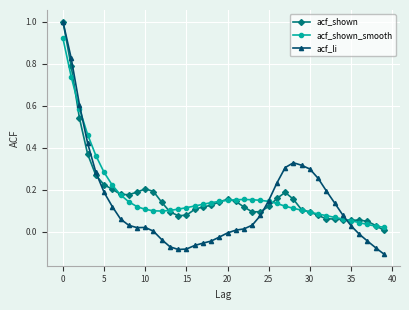

True or false: acf_shown has more than 0 points higher than both neighbors.

True